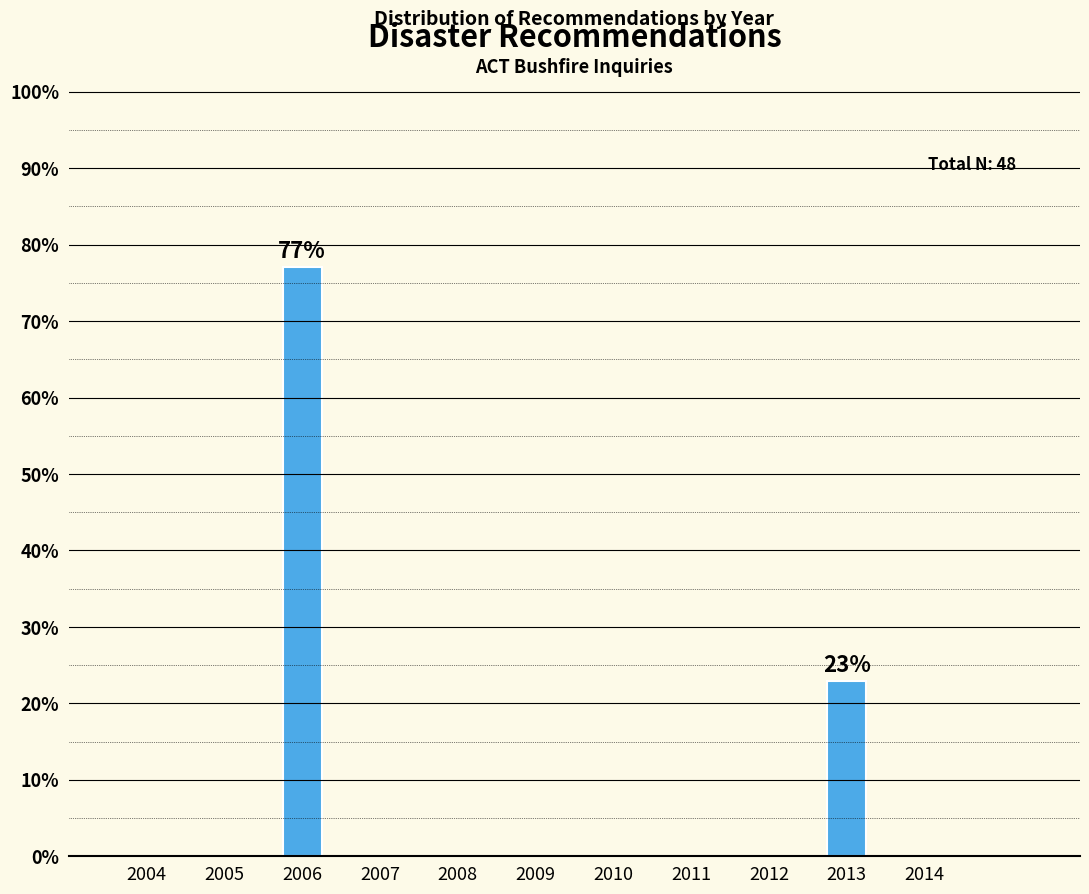

What is the minimum value shown in the chart?

22.9